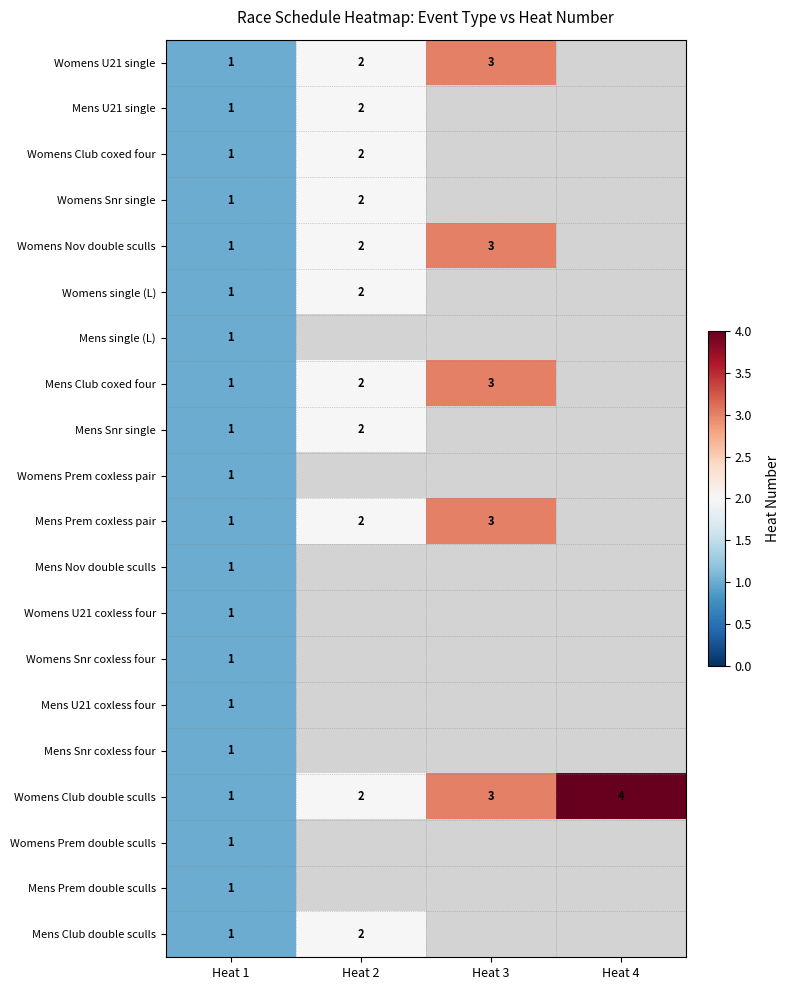

What is the maximum value shown in the chart?

4.0